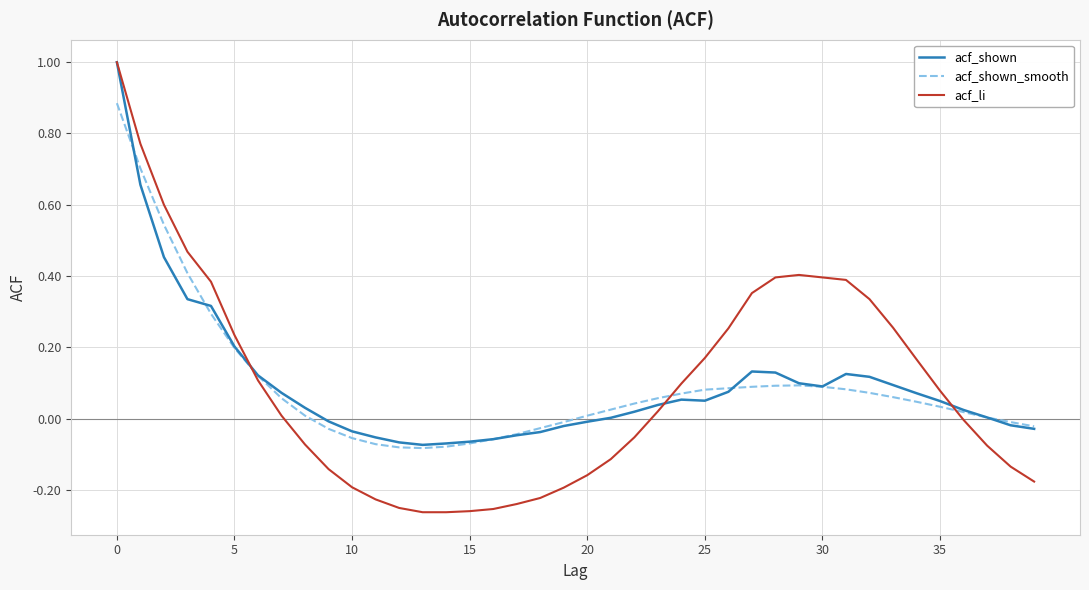

Which series ends up on top after the final intersection of acf_shown_smooth and acf_li?

acf_shown_smooth